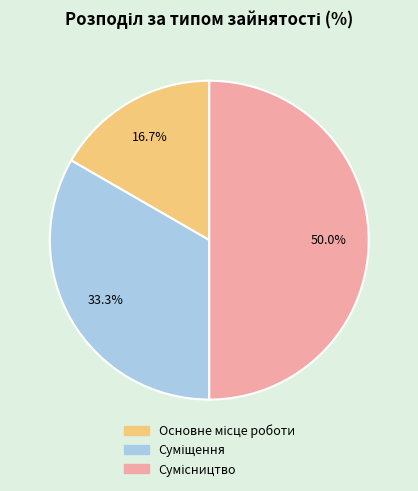

How many segments does this pie chart have?

3